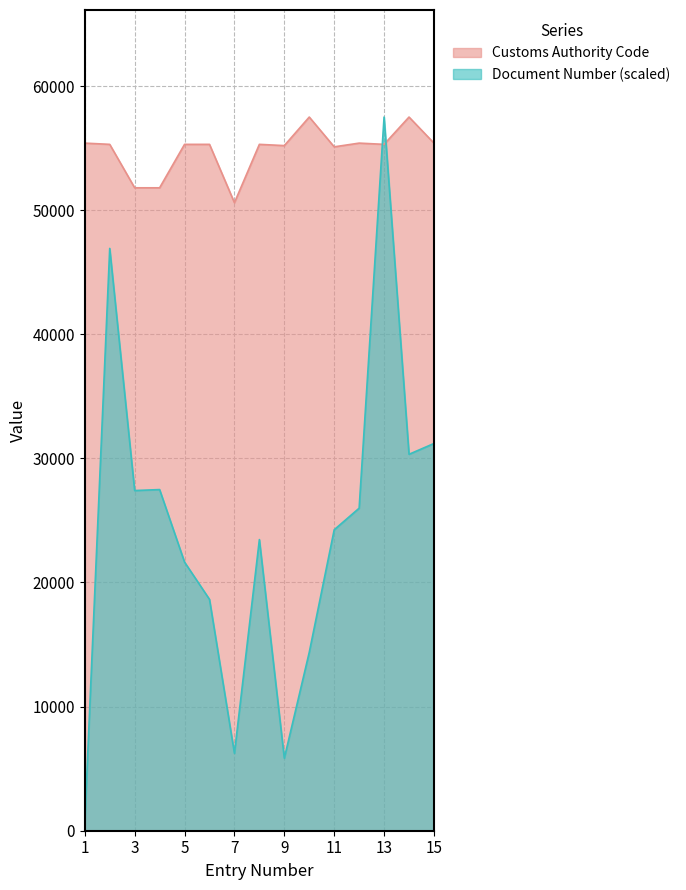

Reading left to right, list all the values displayed in this chart.

1=55400	2=55300	3=51800	4=51800	5=55300	6=55300	7=50600	8=55300	9=55200	10=57500	11=55100	12=55400	13=55300	14=57500	15=55400